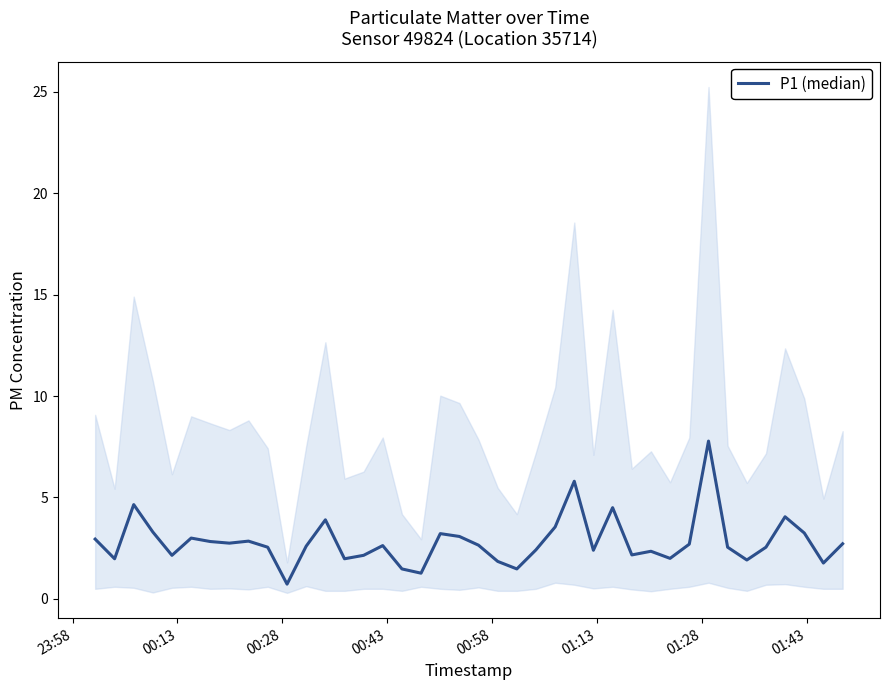

How many lines are shown in the chart?

1